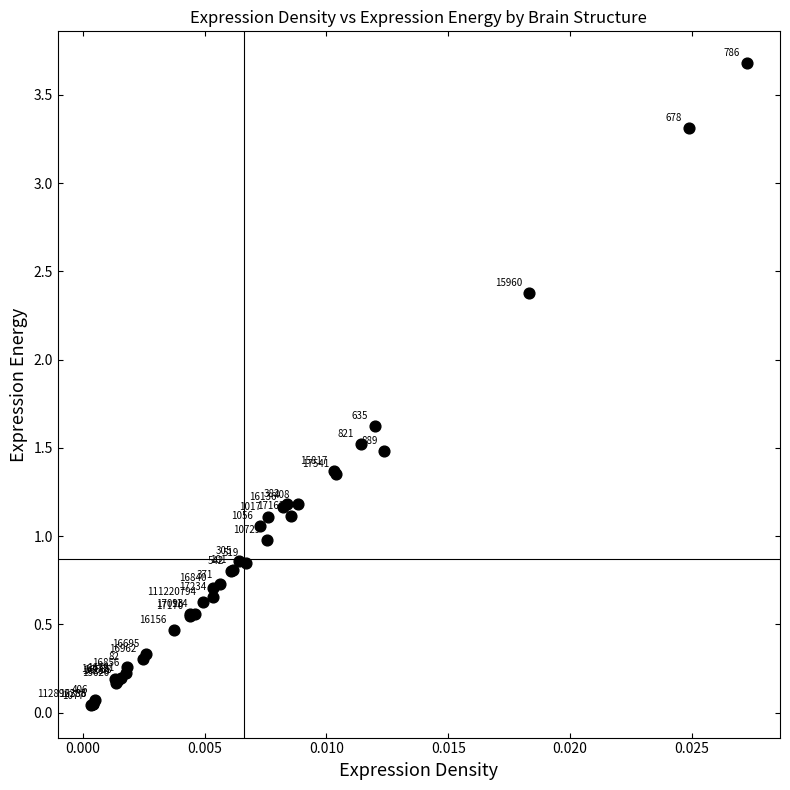

What Y value in the scatter plot is closest to 1?

1.0